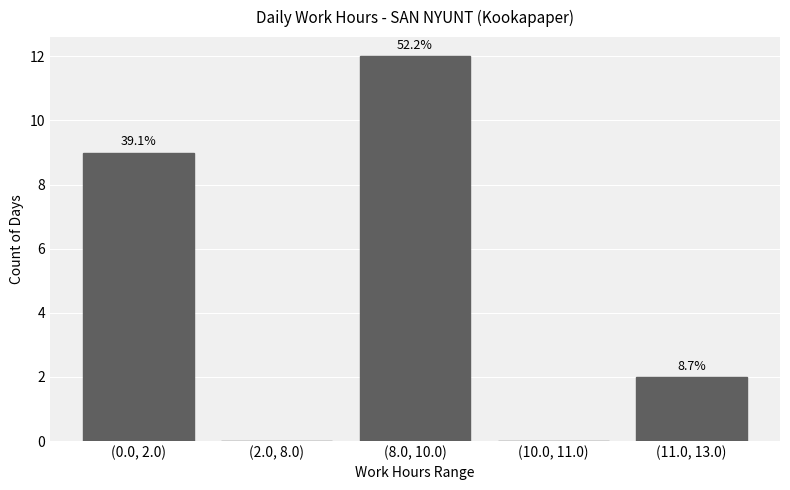

What is the value of the 1st bar from the left?

9